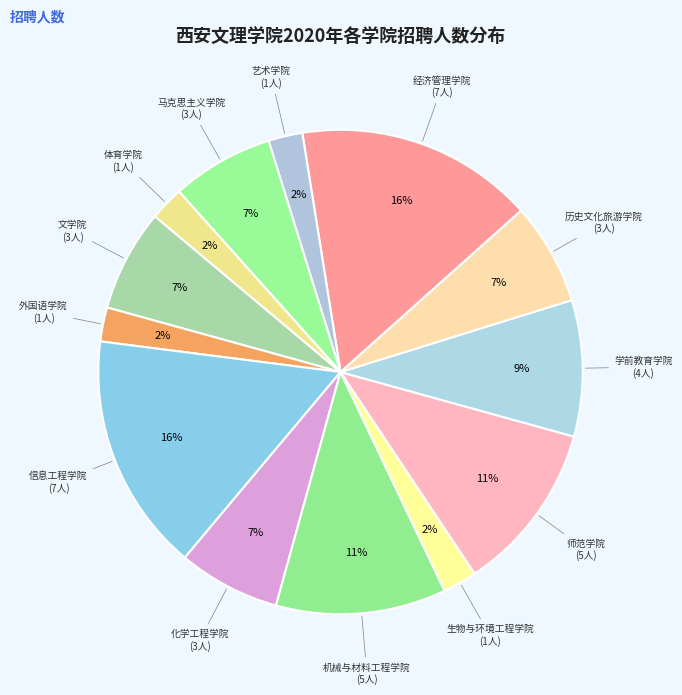

Approximately how many times larger is the value at 生物与环境工程学院 compared to 马克思主义学院?

0.3